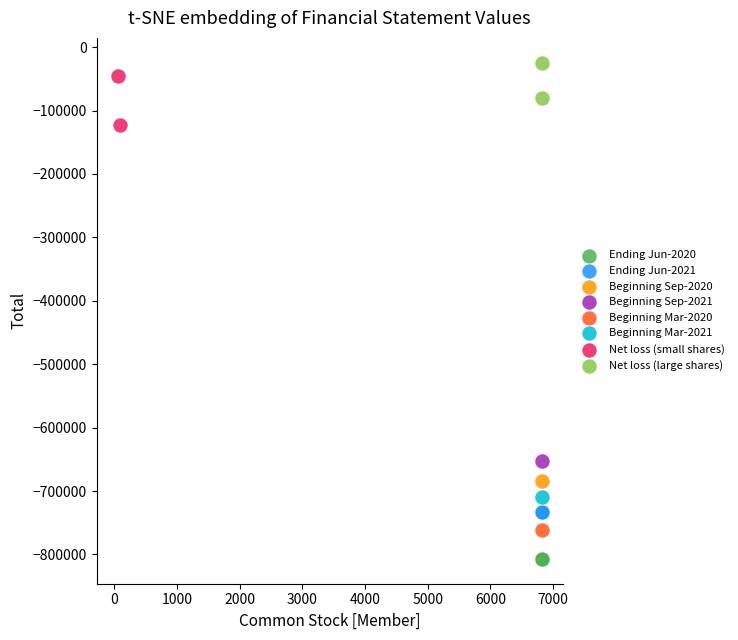

What are all the series names shown in the legend?

Ending Jun-2020, Ending Jun-2021, Beginning Sep-2020, Beginning Sep-2021, Beginning Mar-2020, Beginning Mar-2021, Net loss (small shares), Net loss (large shares)